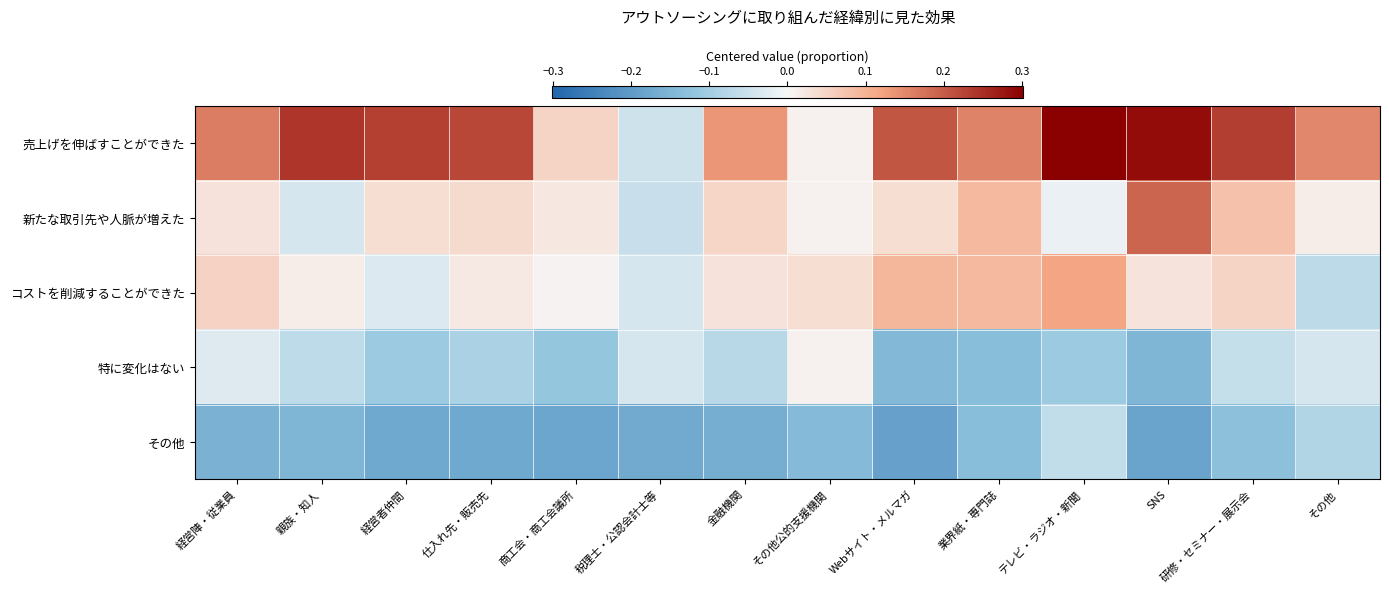

Rank the series at テレビ・ラジオ・新聞 from highest to lowest value.

売上げを伸ばすことができた, コストを削減することができた, 新たな取引先や人脈が増えた, その他, 特に変化はない